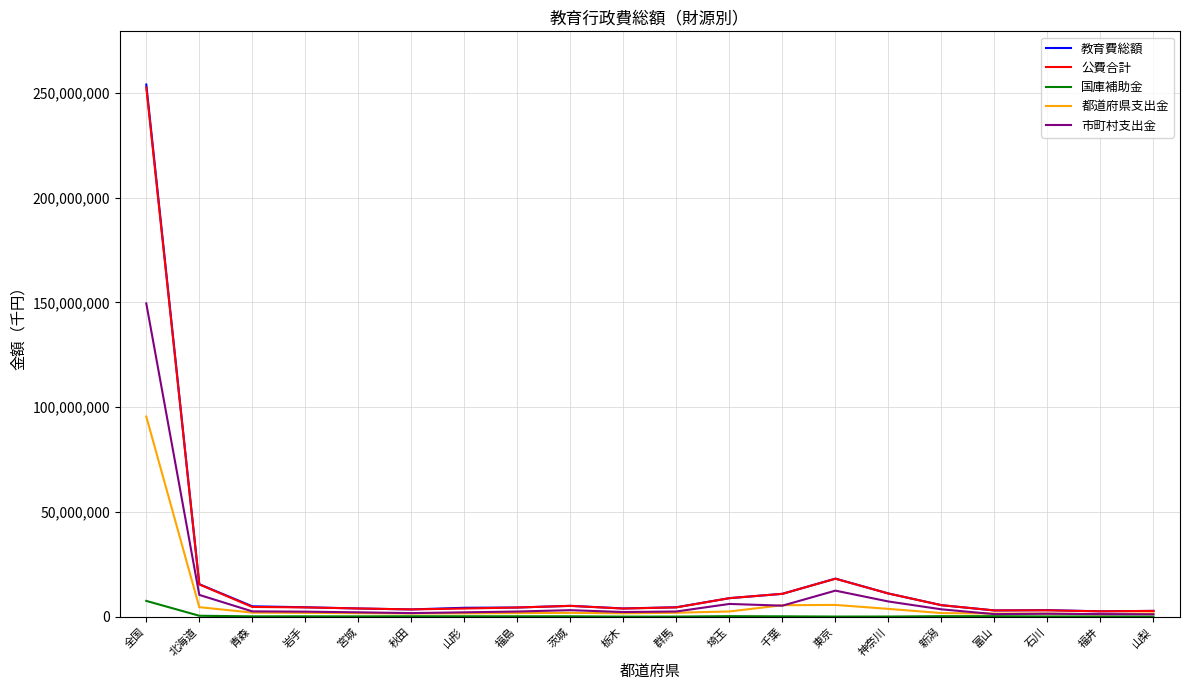

What is the sum of the 都道府県支出金 values at 千葉 and 秋田?

7019651